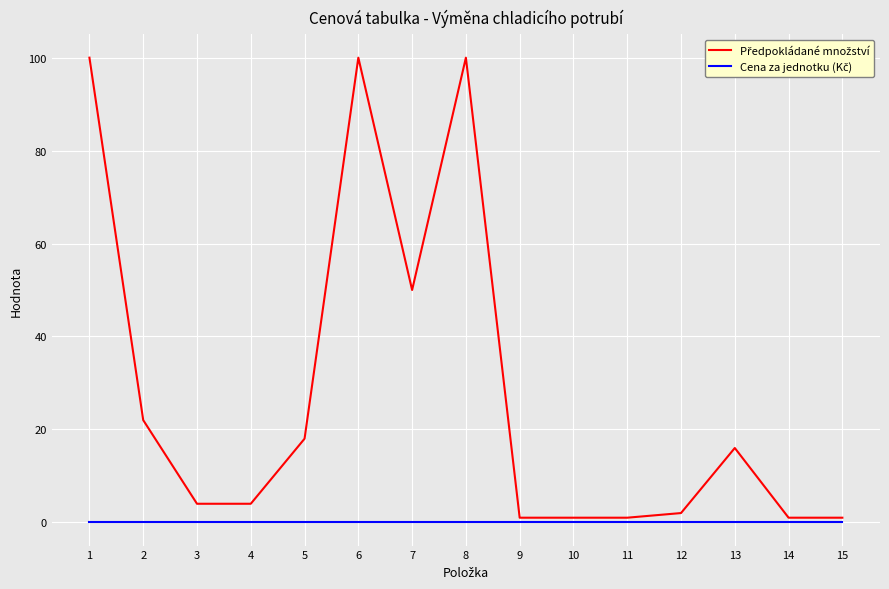

What is the spread (max minus min) of values at 13?

16